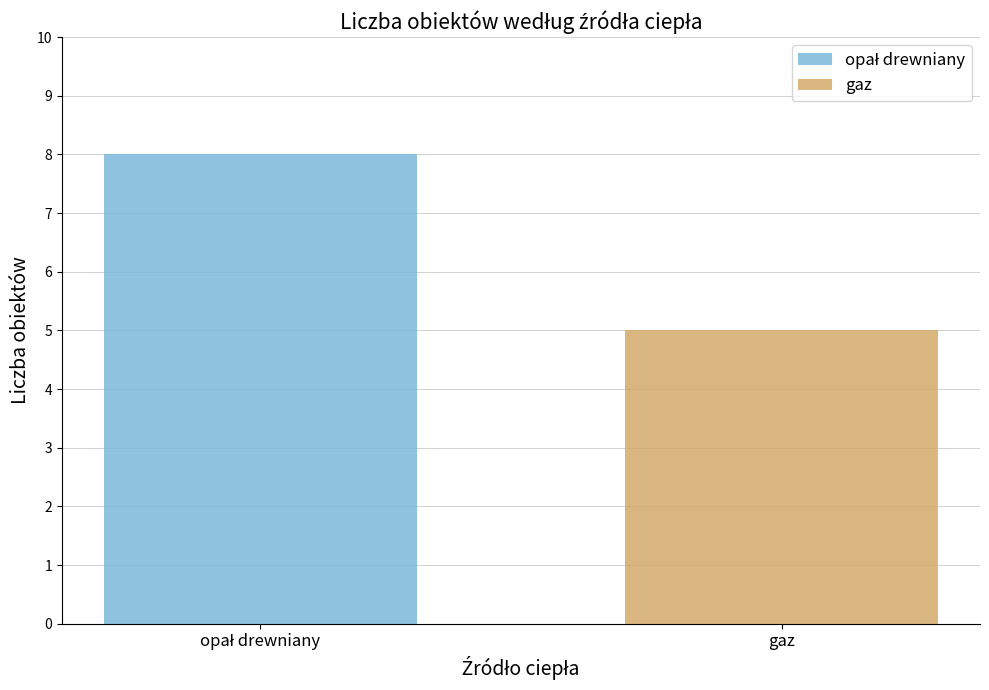

What is the difference between the highest and lowest values at opał drewniany?

8